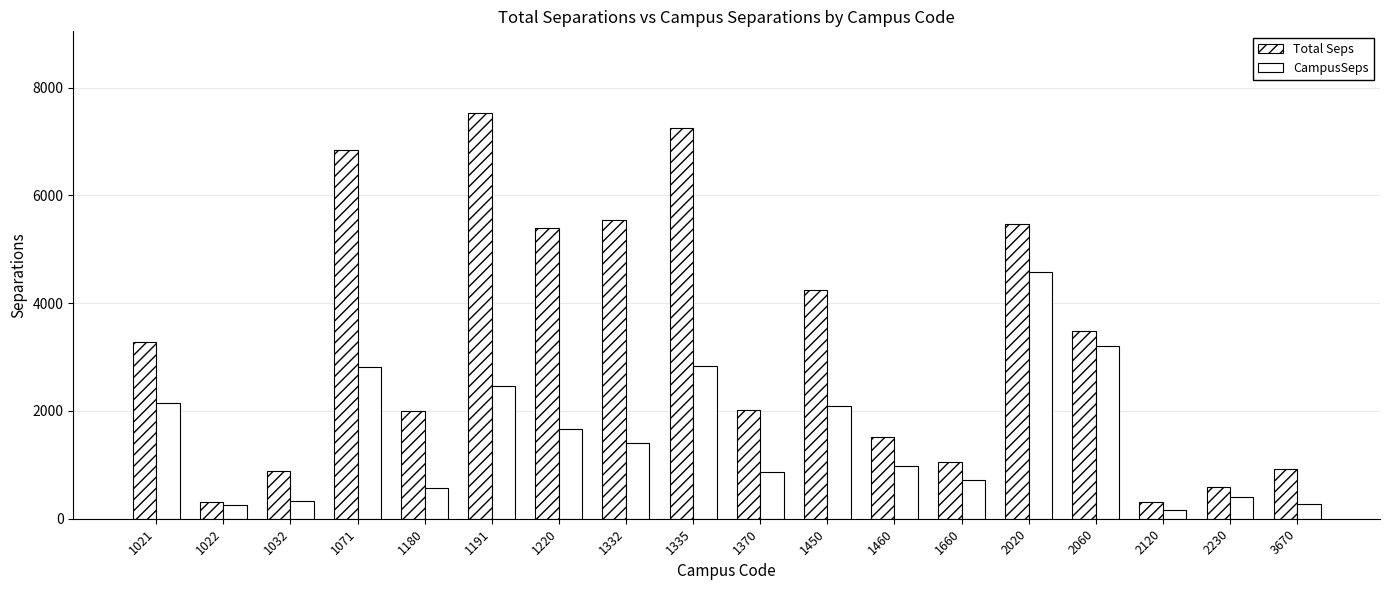

At which category does the chart reach its peak across all series?

1191